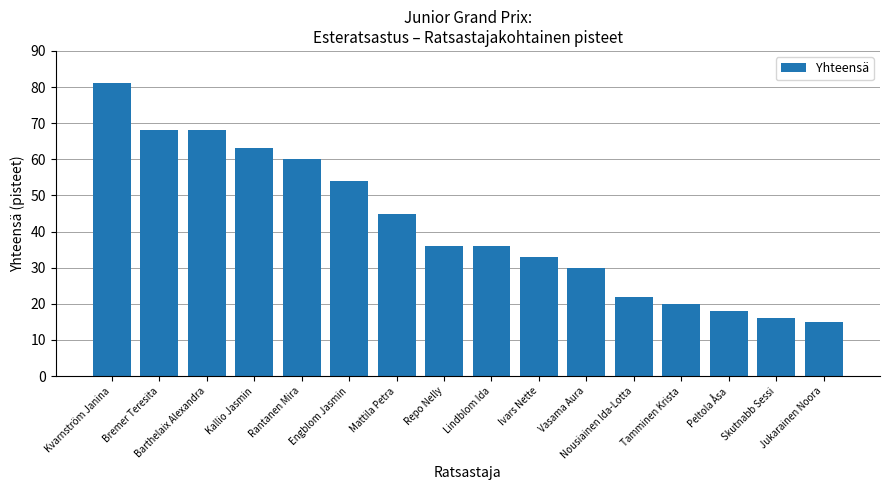

Reading left to right, what are all the values shown in this chart?

Kvarnström Janina=81	Bremer Teresita=68	Barthelaix Alexandra=68	Kallio Jasmin=63	Rantanen Mira=60	Engblom Jasmin=54	Mattila Petra=45	Repo Nelly=36	Lindblom Ida=36	Ivars Nette=33	Vasama Aura=30	Nousiainen Ida-Lotta=22	Tamminen Krista=20	Peltola Åsa=18	Skutnabb Sessi=16	Jukarainen Noora=15